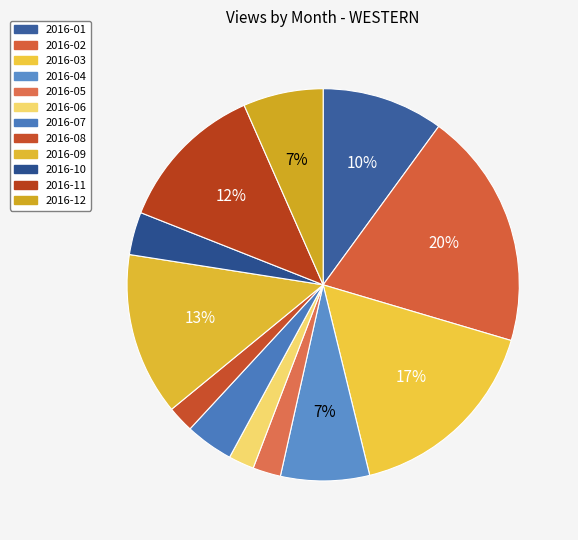

How many segments does this pie chart have?

12